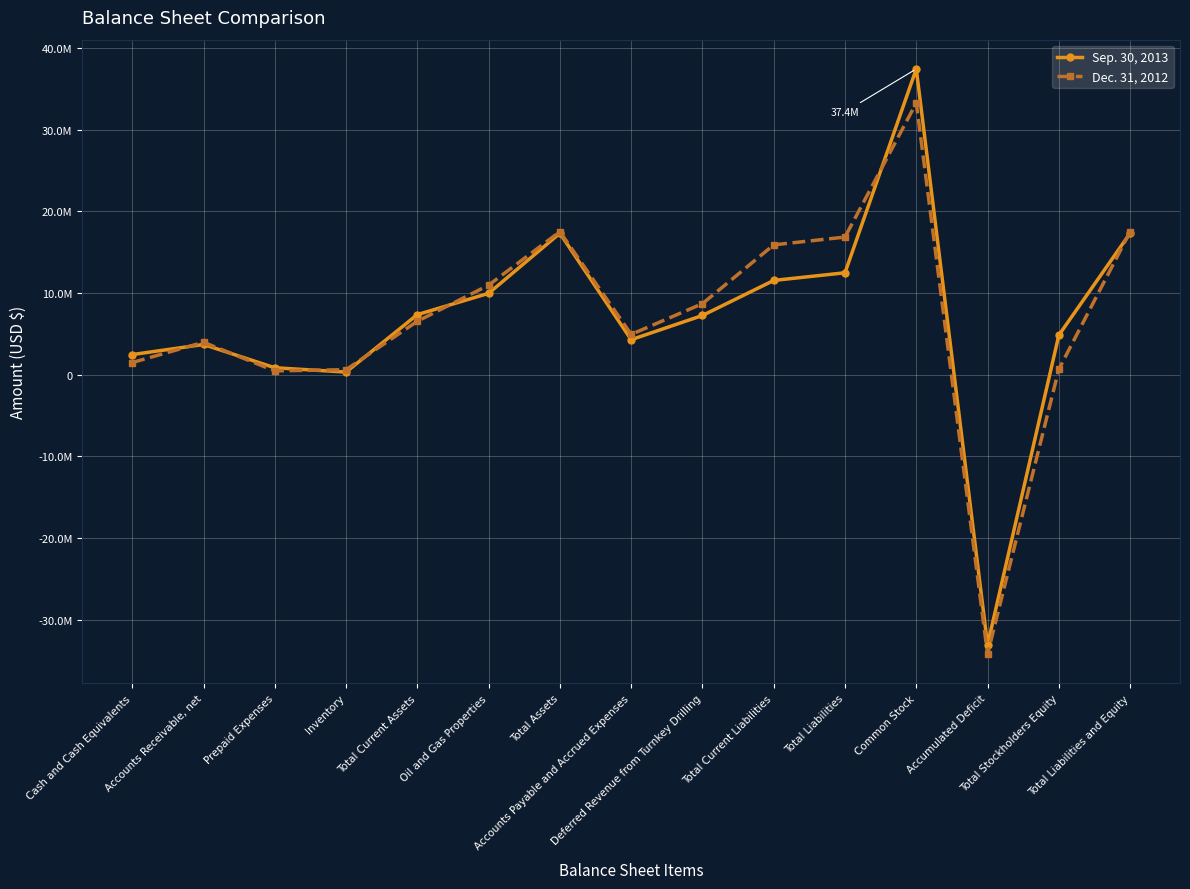

Does the chart have visible grid lines?

Yes